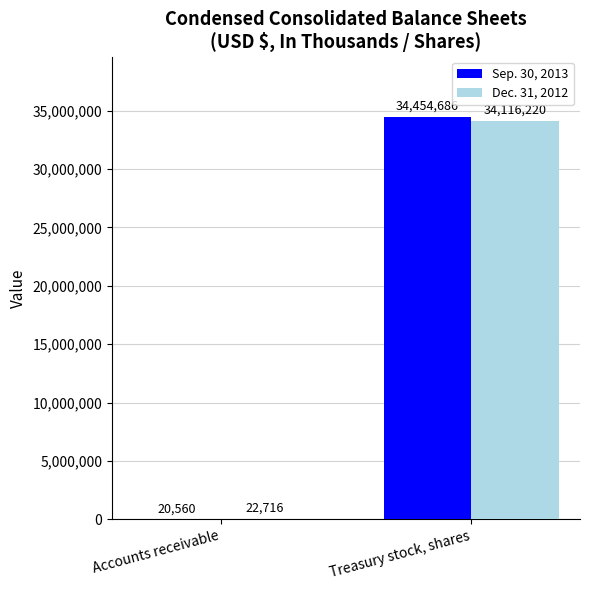

What are all the series names shown in the legend?

Sep. 30, 2013, Dec. 31, 2012